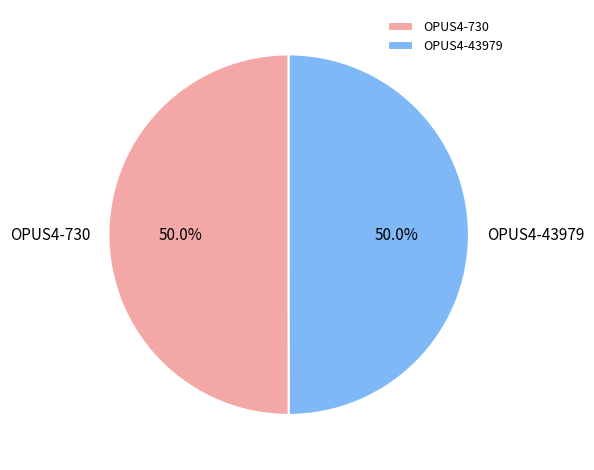

What percentage is NOT represented by OPUS4-43979?

50.0%